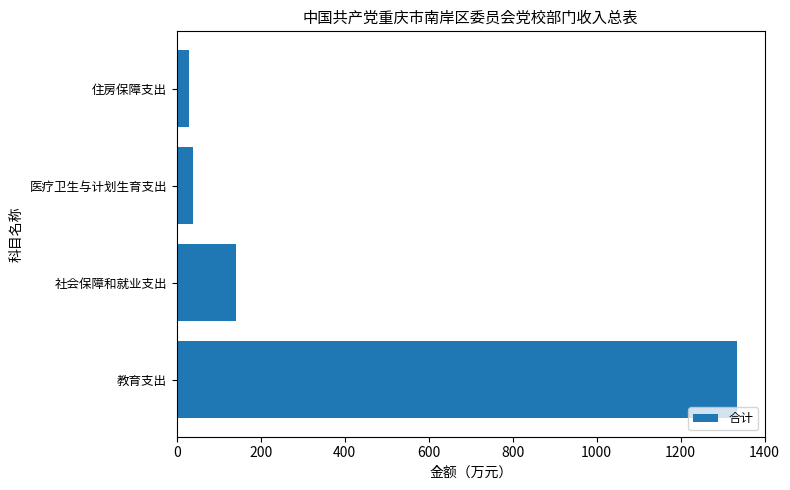

Count the number of values greater than 140.

2